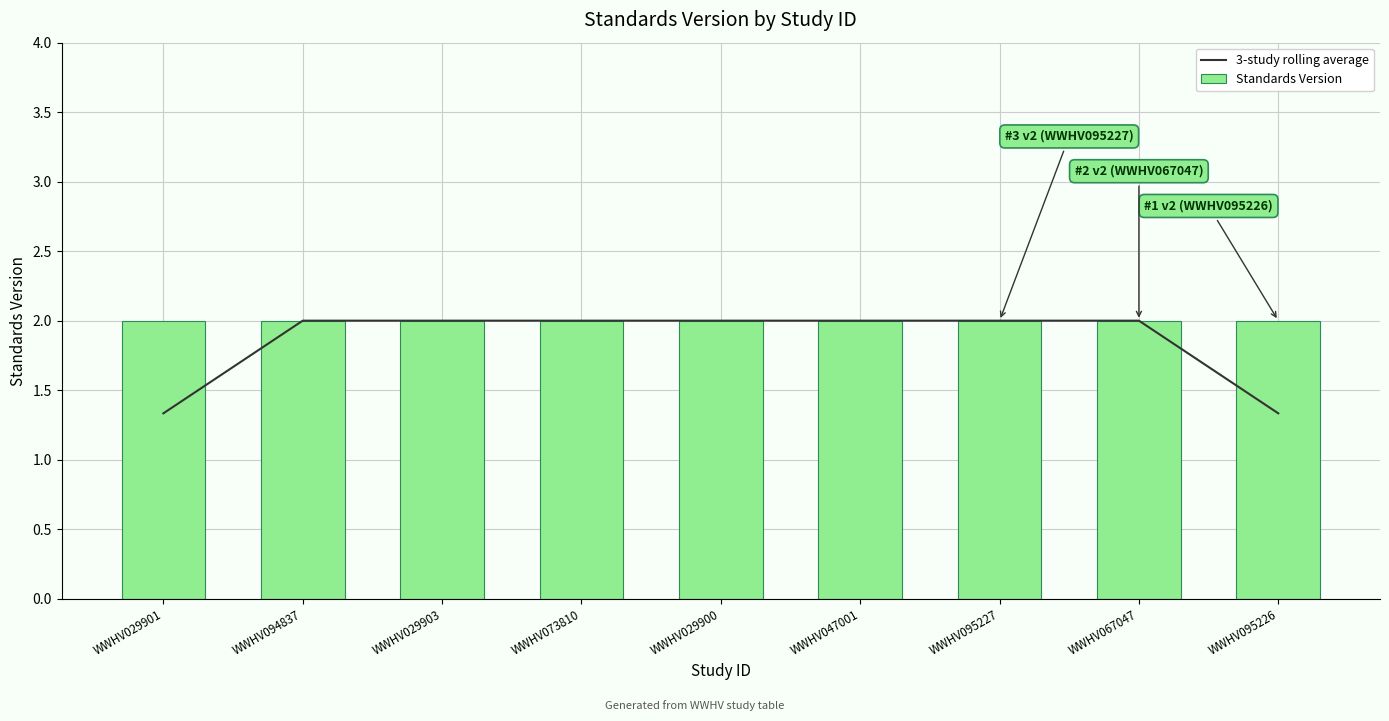

Does the chart contain stacked bars?

No